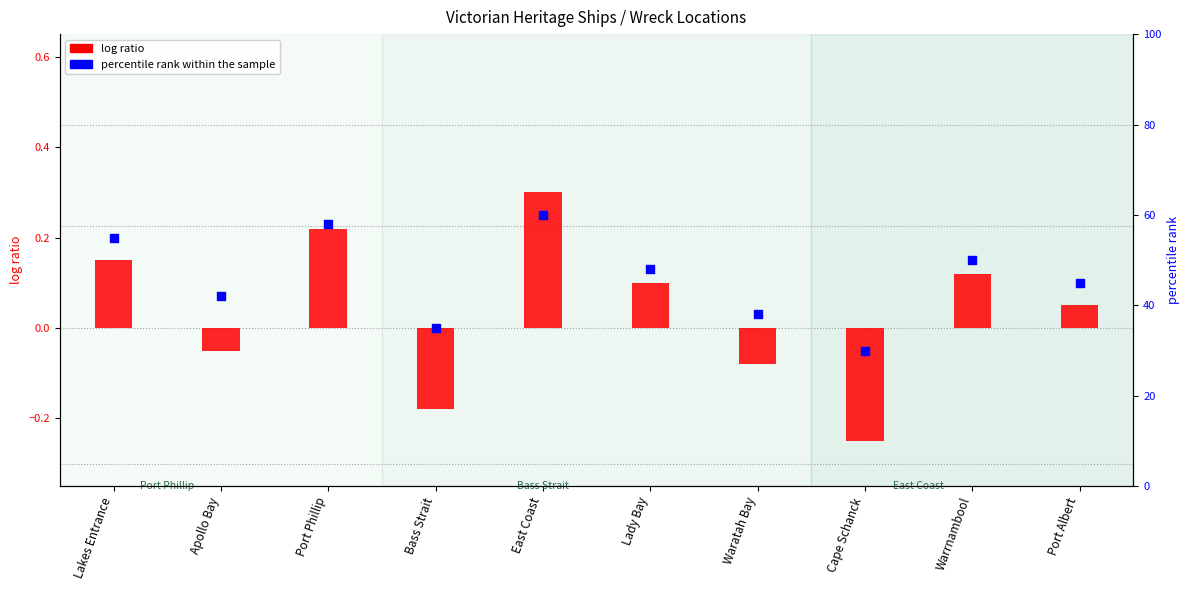

What are all the series names shown in the legend?

log ratio, percentile rank within the sample